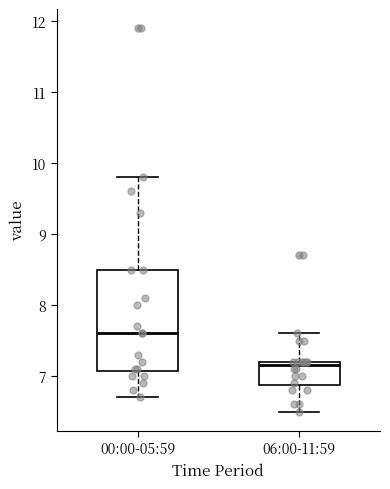

Reading left to right, transcribe this box plot: for each box, give where its median line is, the range the box spans, and where its two whiskers end, as read against the y-axis. The values are not printed on the chart, so give them approximately, as read against the axis.

00:00-05:59: median 7.6, box 7.1 to 8.5, whiskers 6.7 to 9.8
06:00-11:59: median 7.2 (just below the box's upper edge), box 6.9 to 7.2, whiskers 6.5 to 7.6